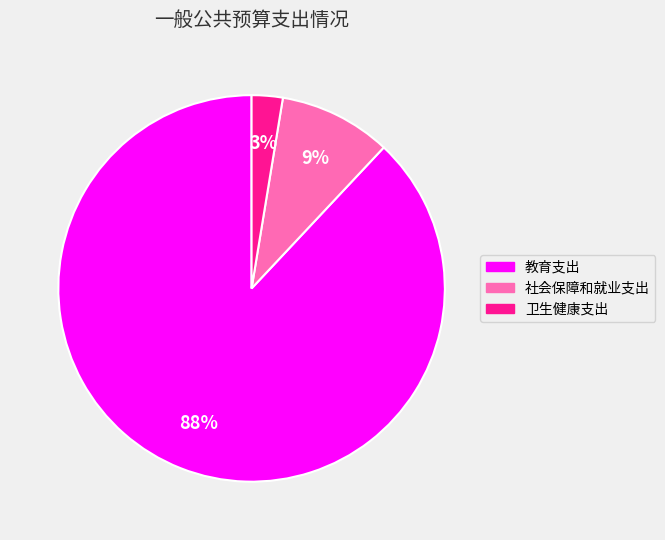

How many segments does this pie chart have?

3